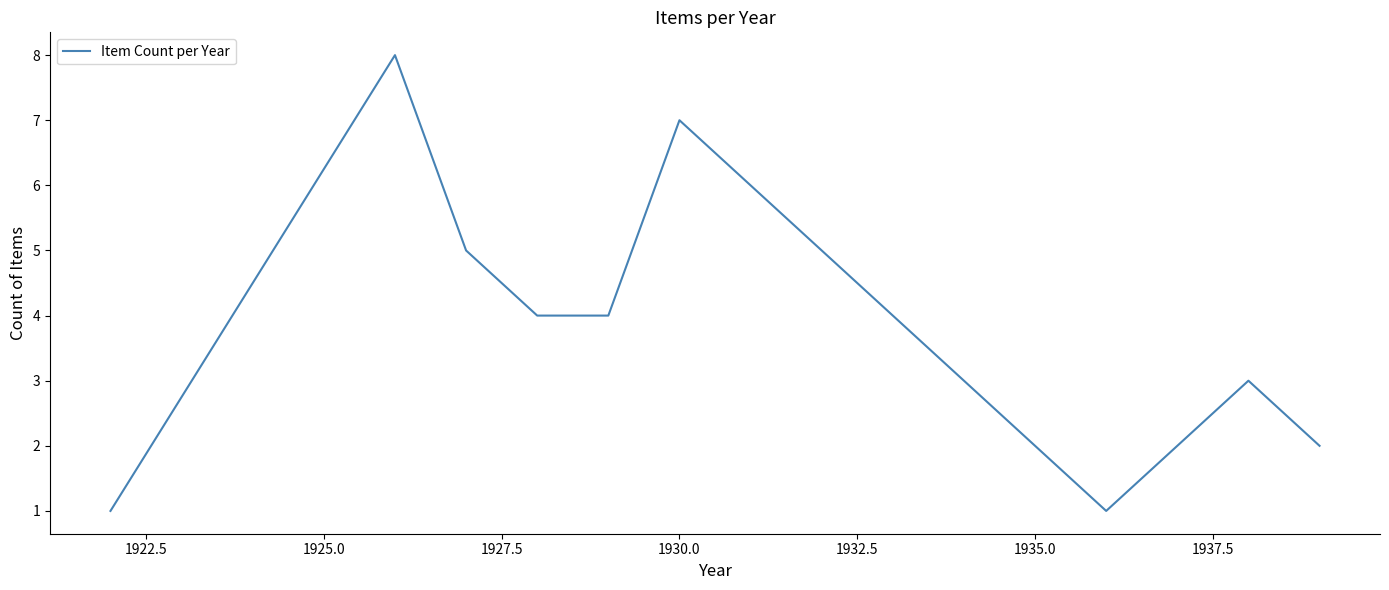

What is the greatest value displayed?

8